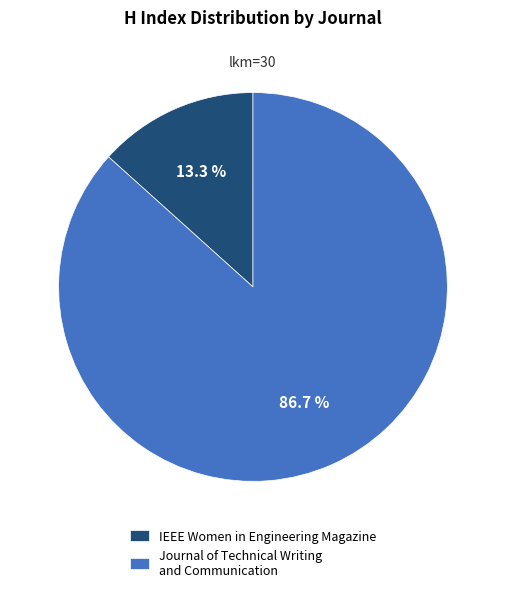

What is the ratio of the value at IEEE Women in Engineering Magazine to the value at Journal of Technical Writing and Communication?

0.2